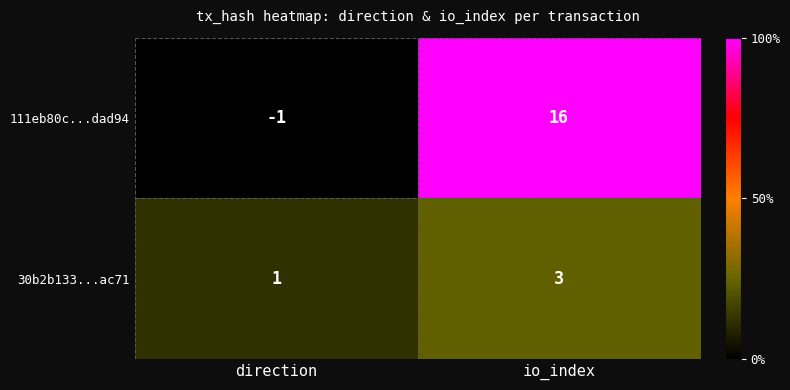

Which series has the largest range (max minus min)?

111eb80c...dad94